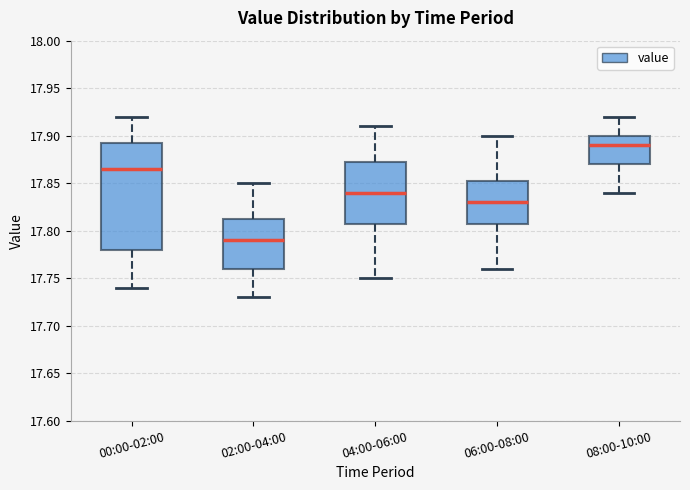

Reading left to right, transcribe this box plot: for each box, give where its median line is, the range the box spans, and where its two whiskers end, as read against the y-axis. The values are not printed on the chart, so give them approximately, as read against the axis.

00:00-02:00: median 17.865, box 17.780 to 17.895, whiskers 17.740 to 17.920
02:00-04:00: median 17.790, box 17.760 to 17.815, whiskers 17.730 to 17.850
04:00-06:00: median 17.840, box 17.810 to 17.875, whiskers 17.750 to 17.910
06:00-08:00: median 17.830, box 17.810 to 17.855, whiskers 17.760 to 17.900
08:00-10:00: median 17.890, box 17.870 to 17.900, whiskers 17.840 to 17.920